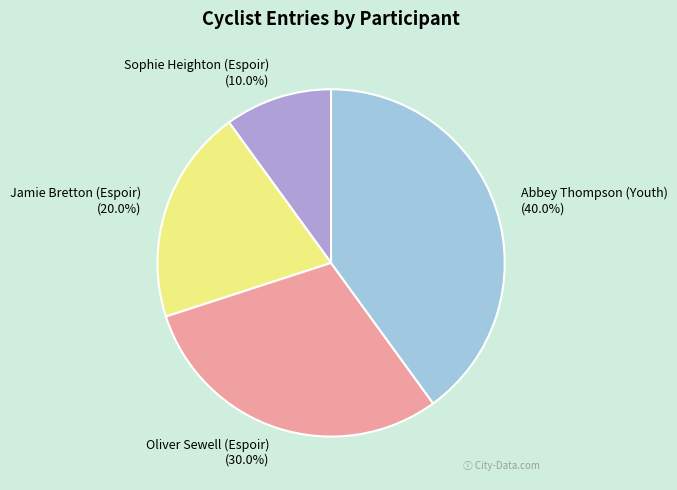

What portion of the pie excludes Sophie Heighton (Espoir)?

90.0%